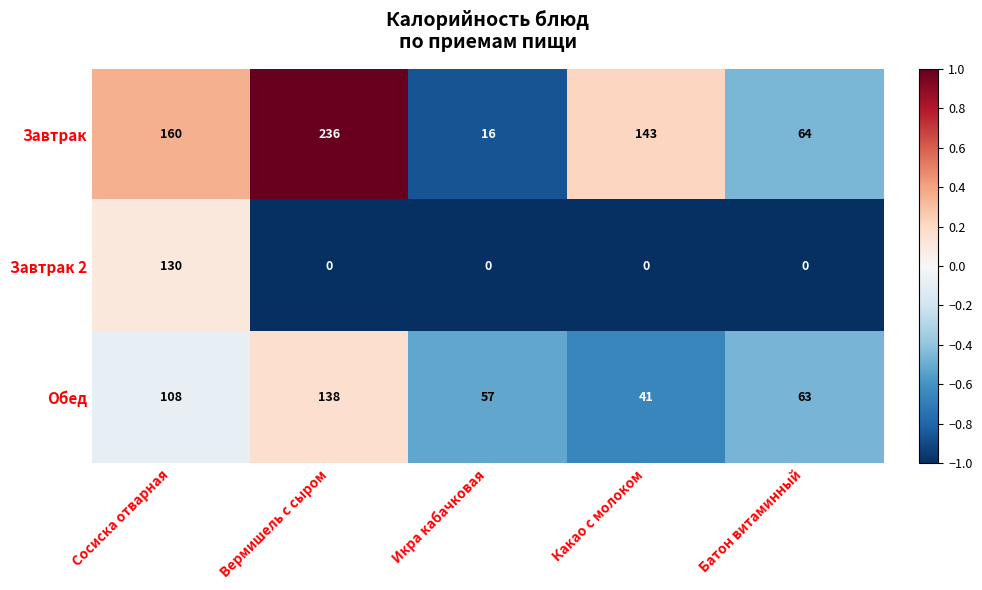

How many data points does each series have?

5